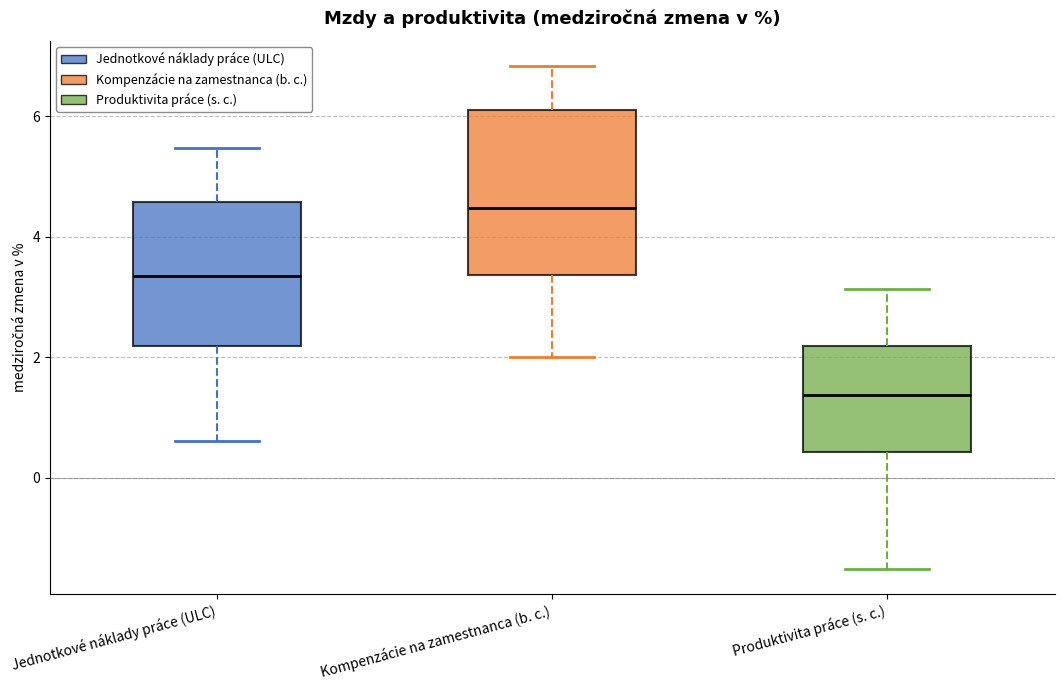

Where does the upper whisker of the box for Produktivita práce (s. c.) end on the y-axis? The values are not printed on the chart, so give them approximately, as read against the axis.

3.2